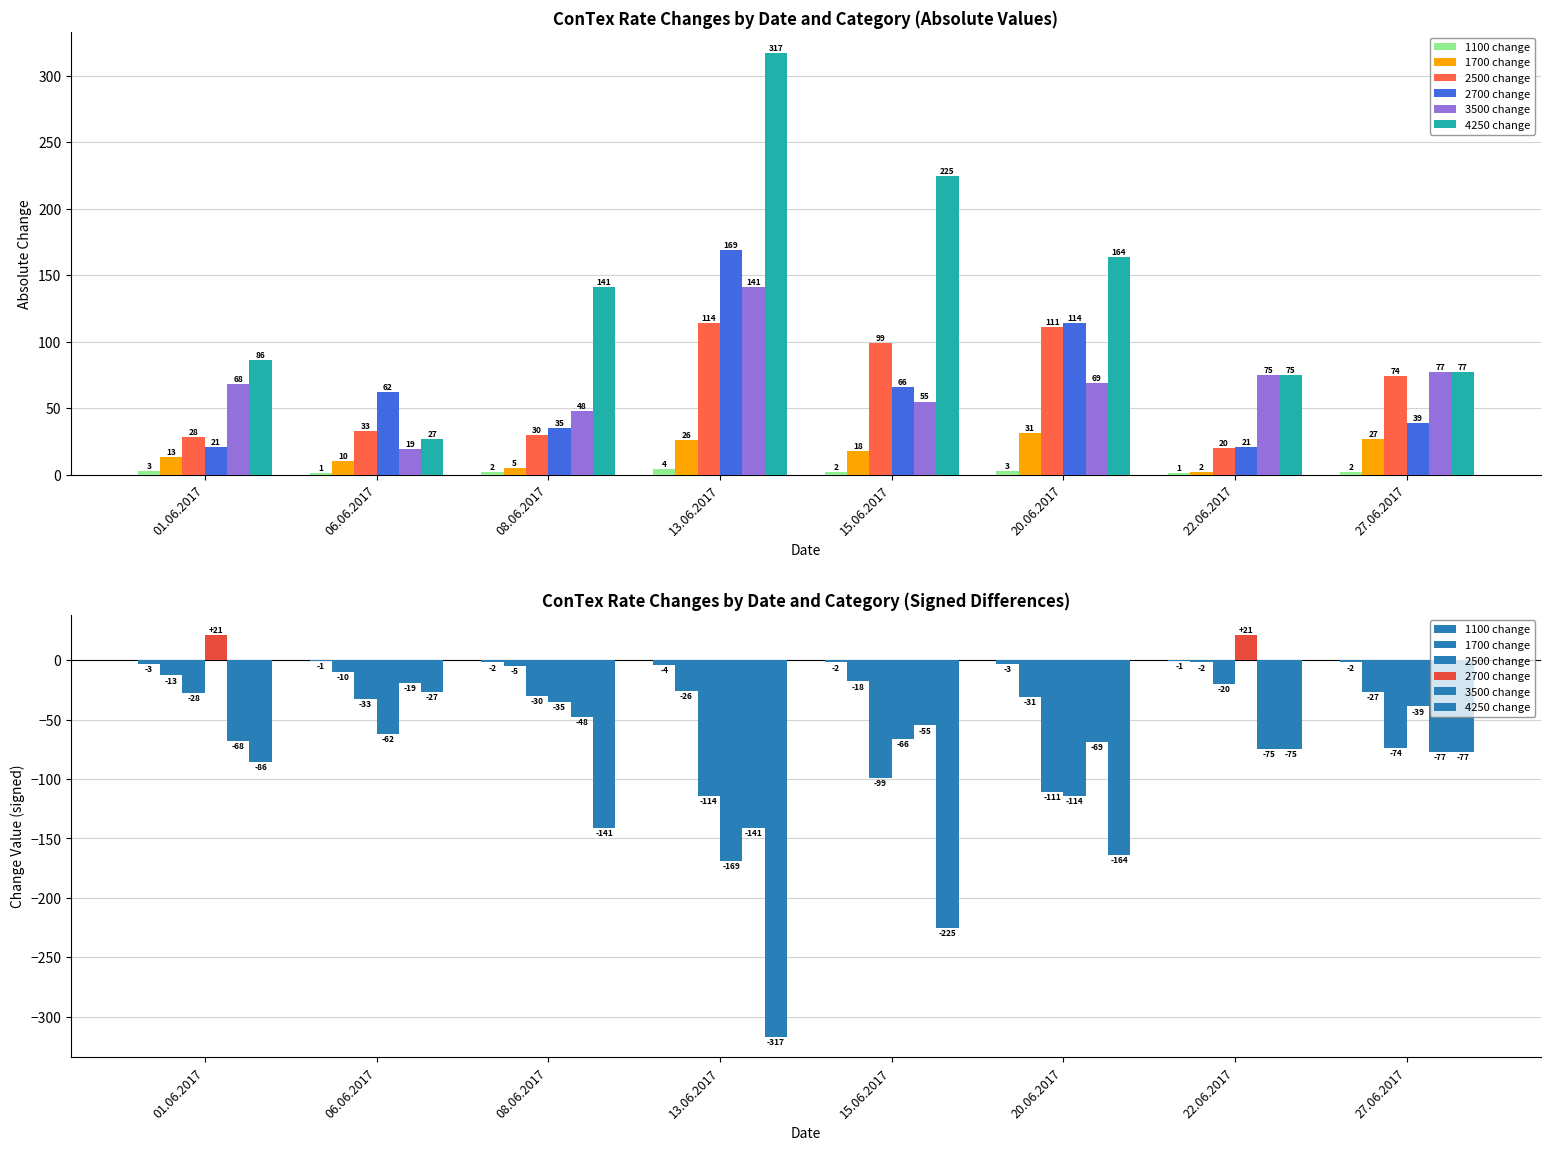

What are all the series names shown in the legend?

1100 change, 1700 change, 2500 change, 2700 change, 3500 change, 4250 change